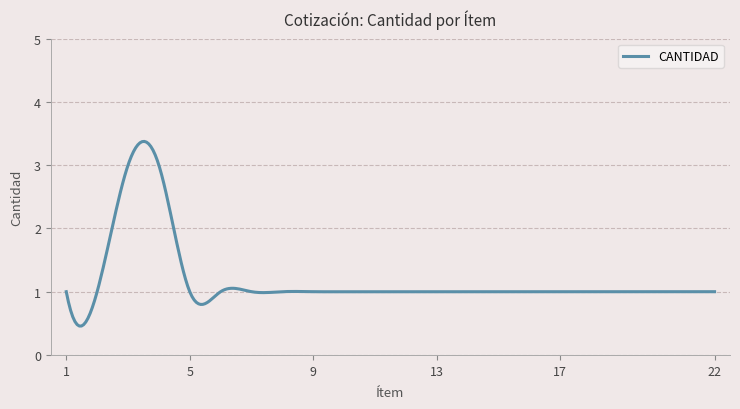

True or false: there are more than 0 points higher than both neighbors.

True